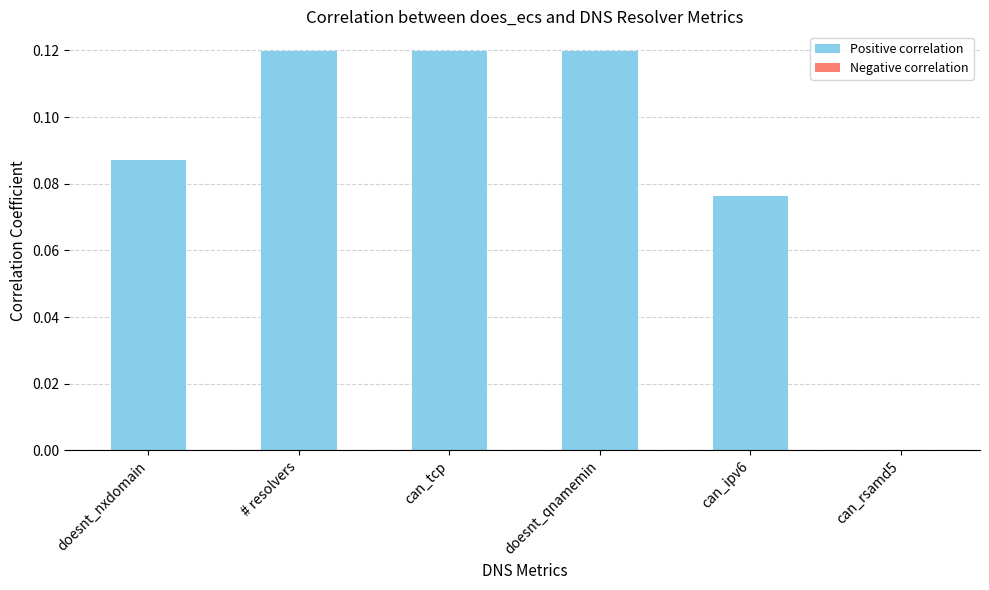

Is it true that the value at can_tcp is 0.0?

False